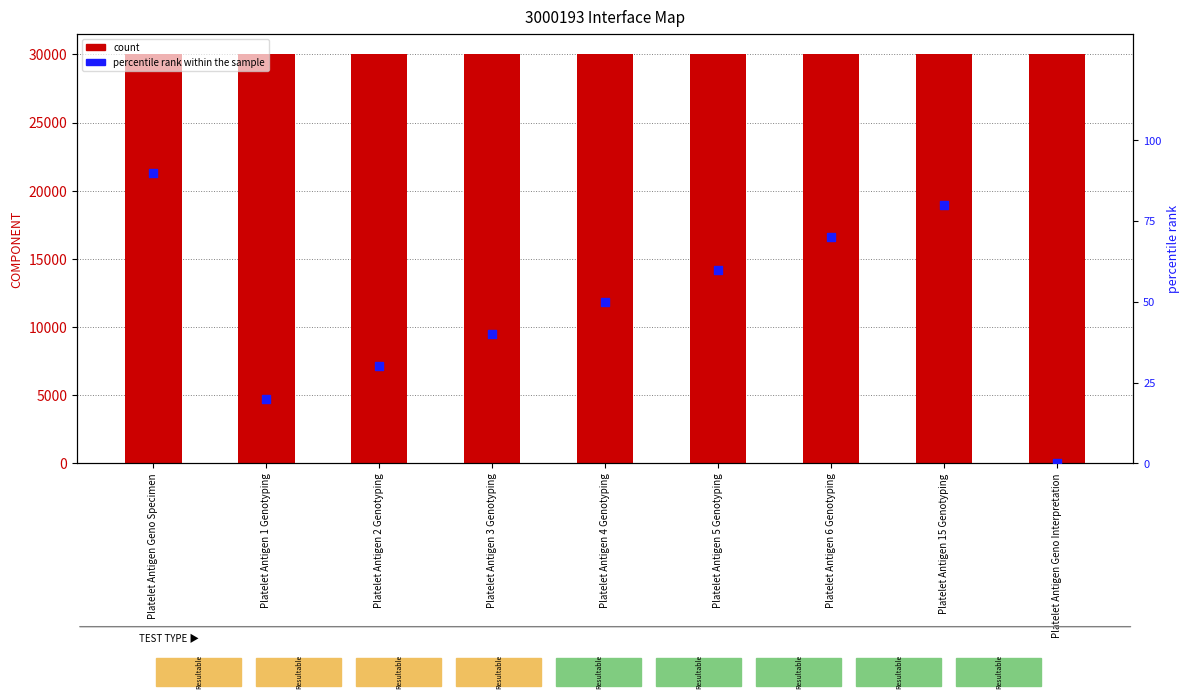

What are all the series names shown in the legend?

count, percentile rank within the sample